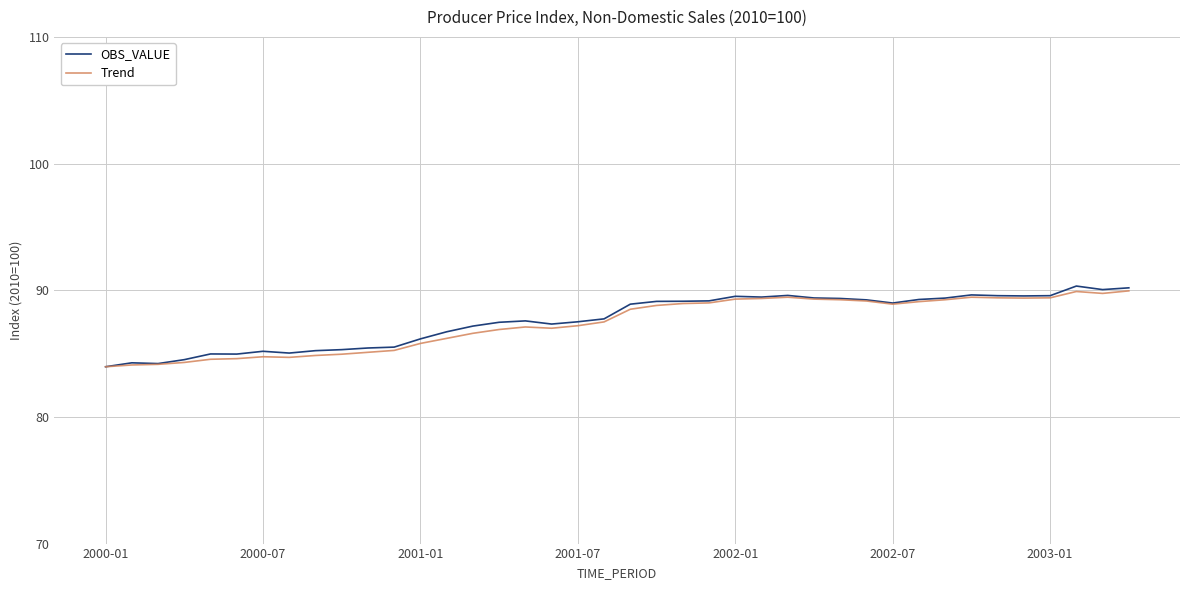

What is the highest value of the Trend series?

90.0